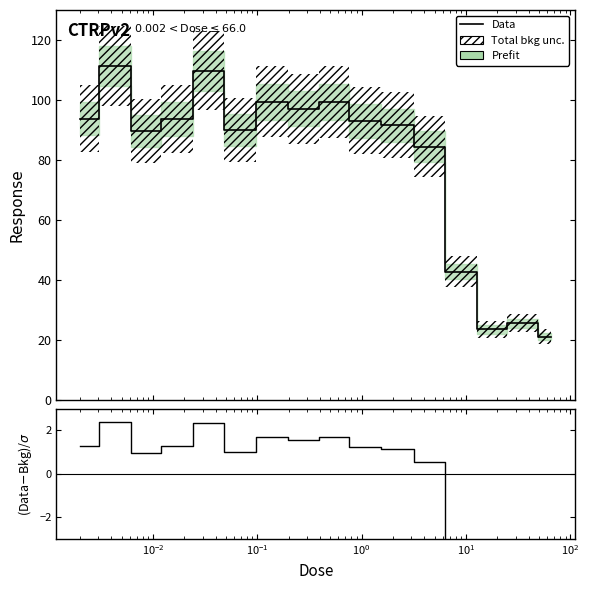

Where is the first local minimum for Data?

$\mathdefault{10^{-2}}$